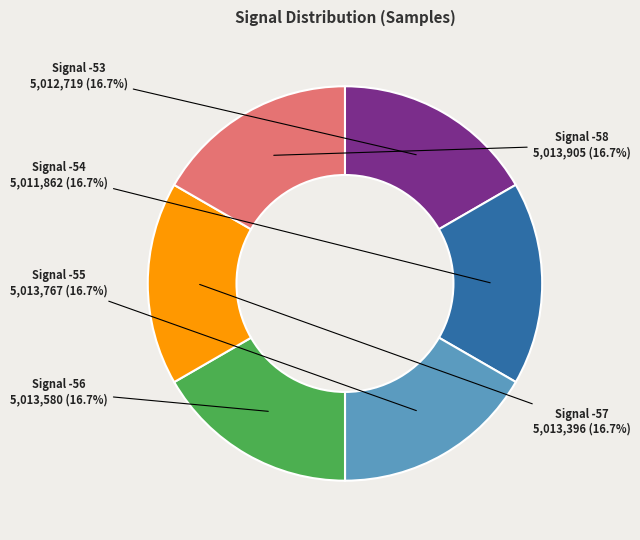

Is there a majority slice in this chart?

No